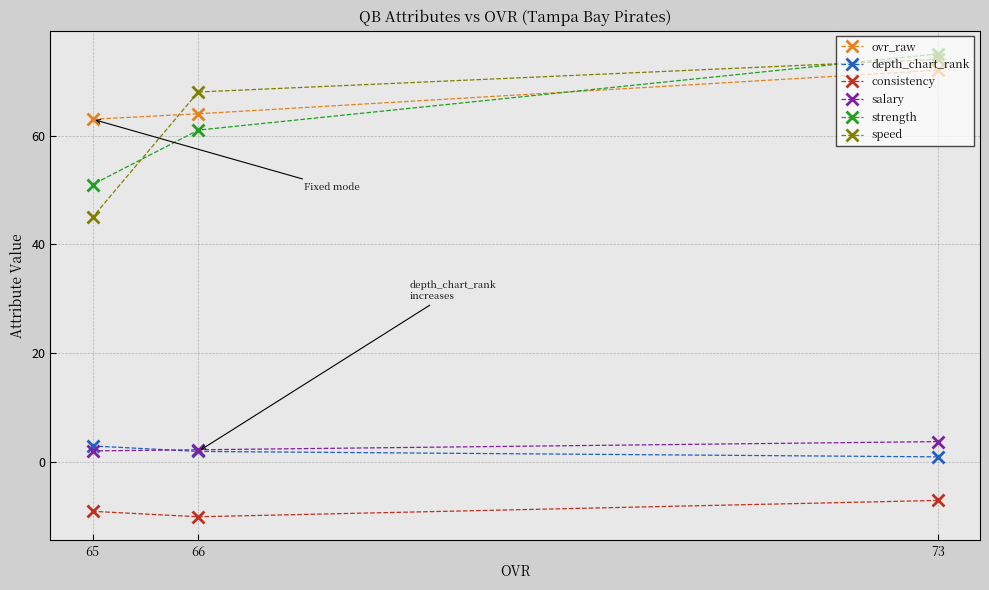

Does the chart display data point markers on the line(s)?

Yes